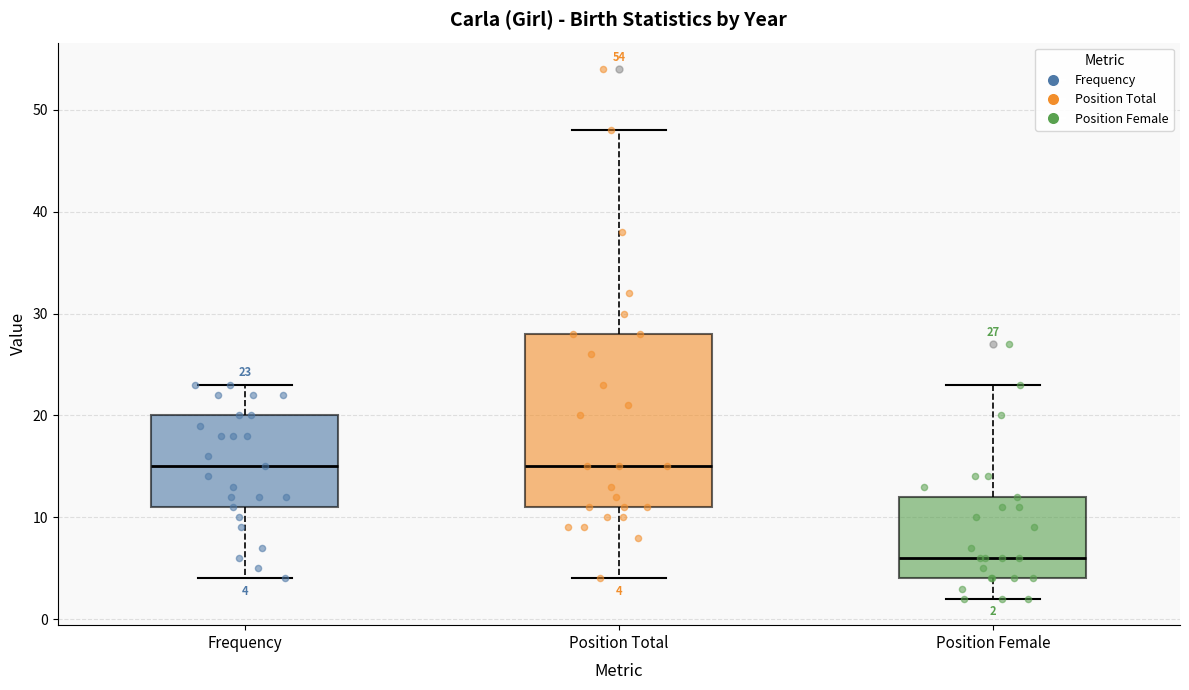

Comparing the boxes themselves (not the whiskers), which one is the tallest?

Position Total